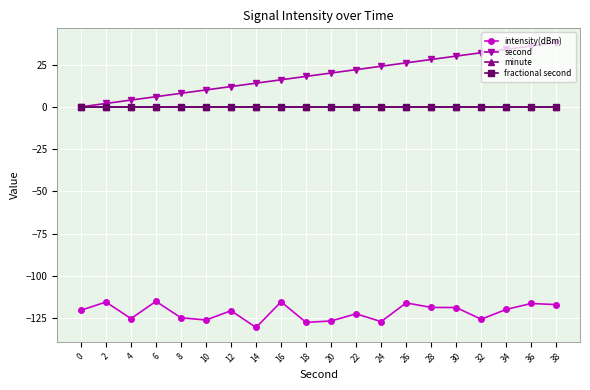

What is the difference between the intensity(dBm) values at 14 and 28?

11.9